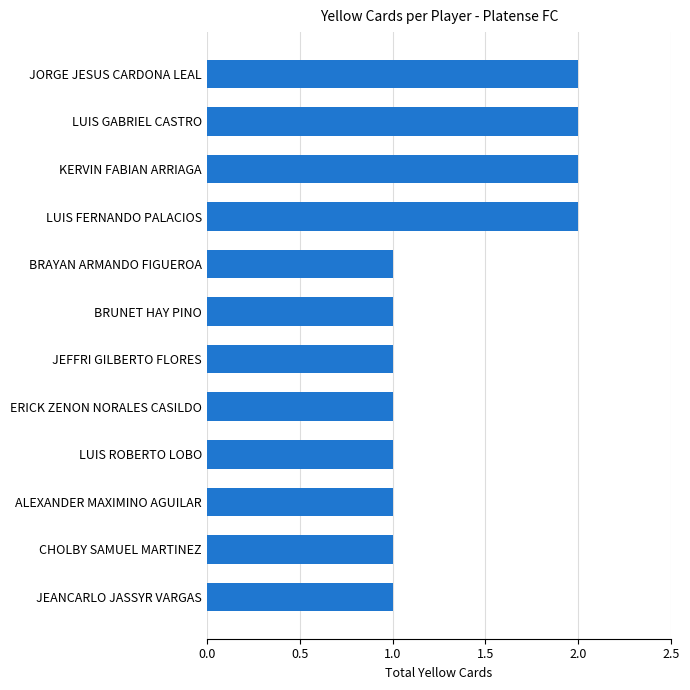

Reading top to bottom, transcribe all the data shown in this chart.

2	2	2	2	1	1	1	1	1	1	1	1